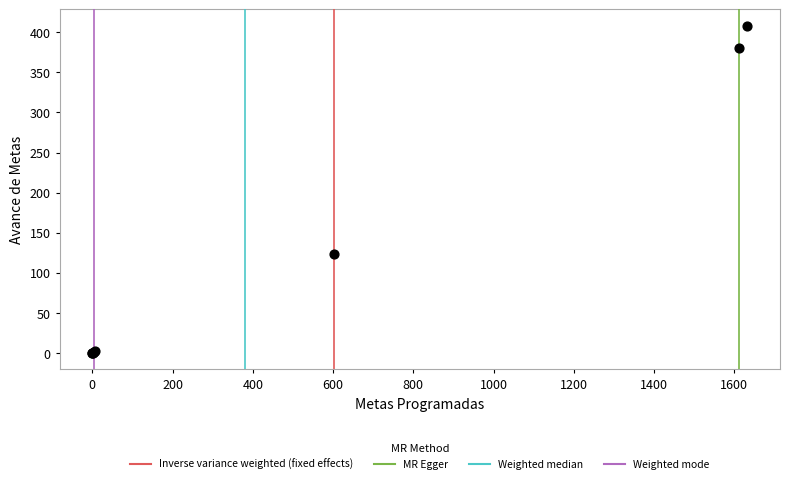

What Y value in the scatter plot is closest to 204?

123